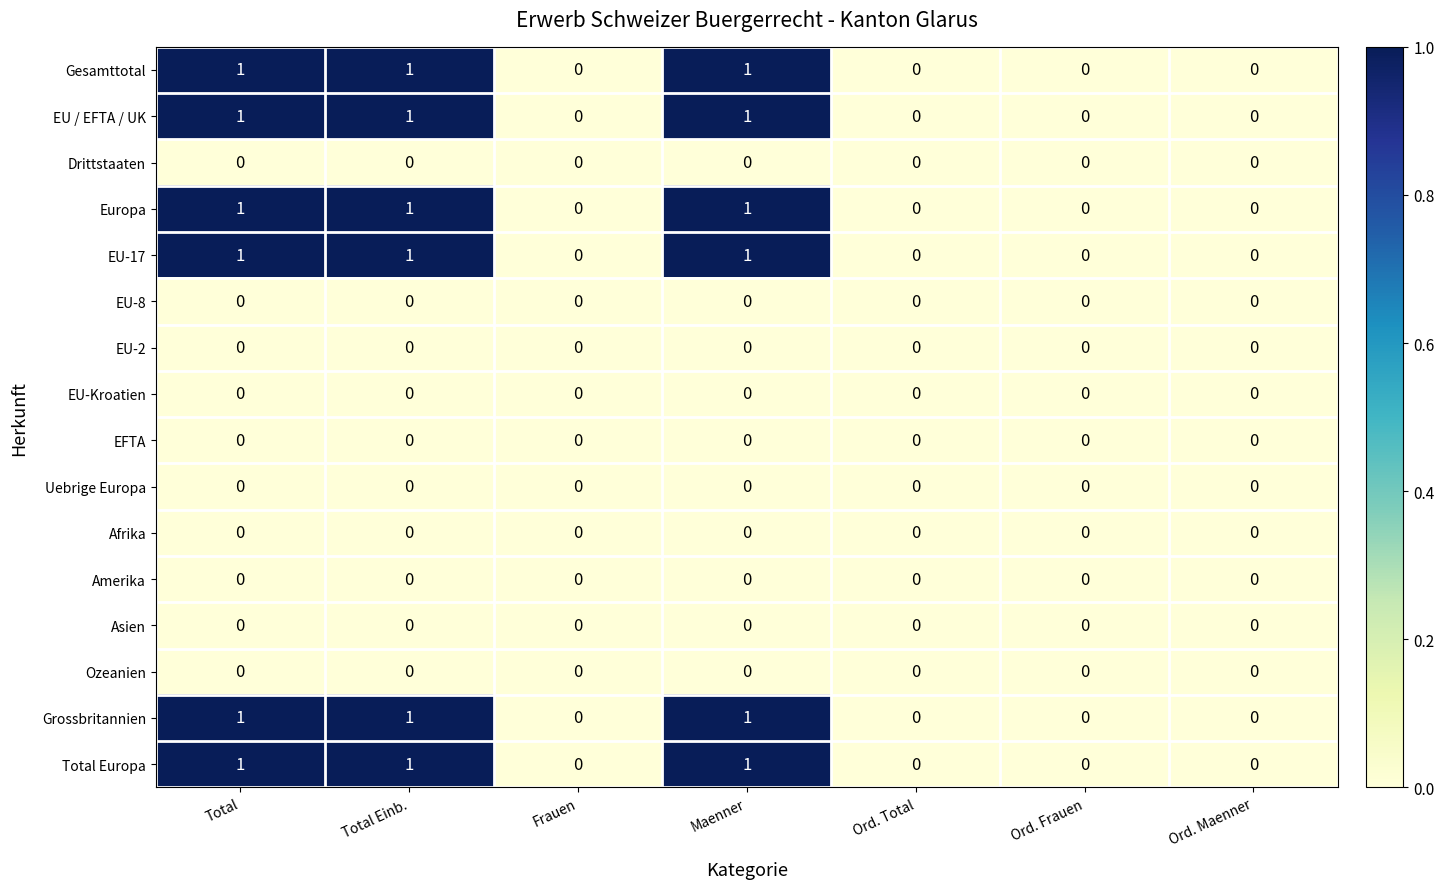

What is the sum of all Gesamttotal values?

3